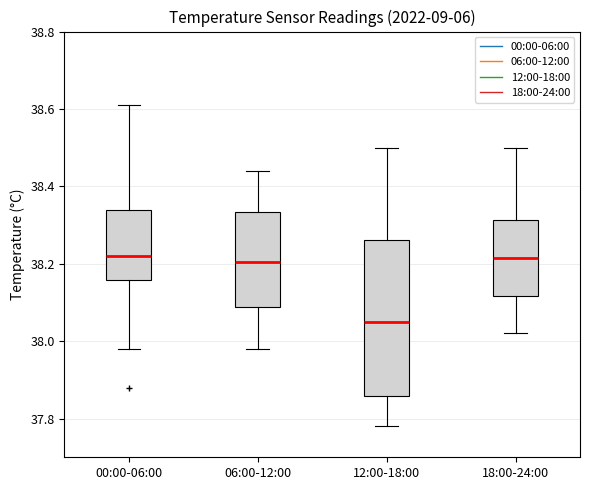

Comparing the boxes themselves (not the whiskers), which one is the tallest?

12:00-18:00